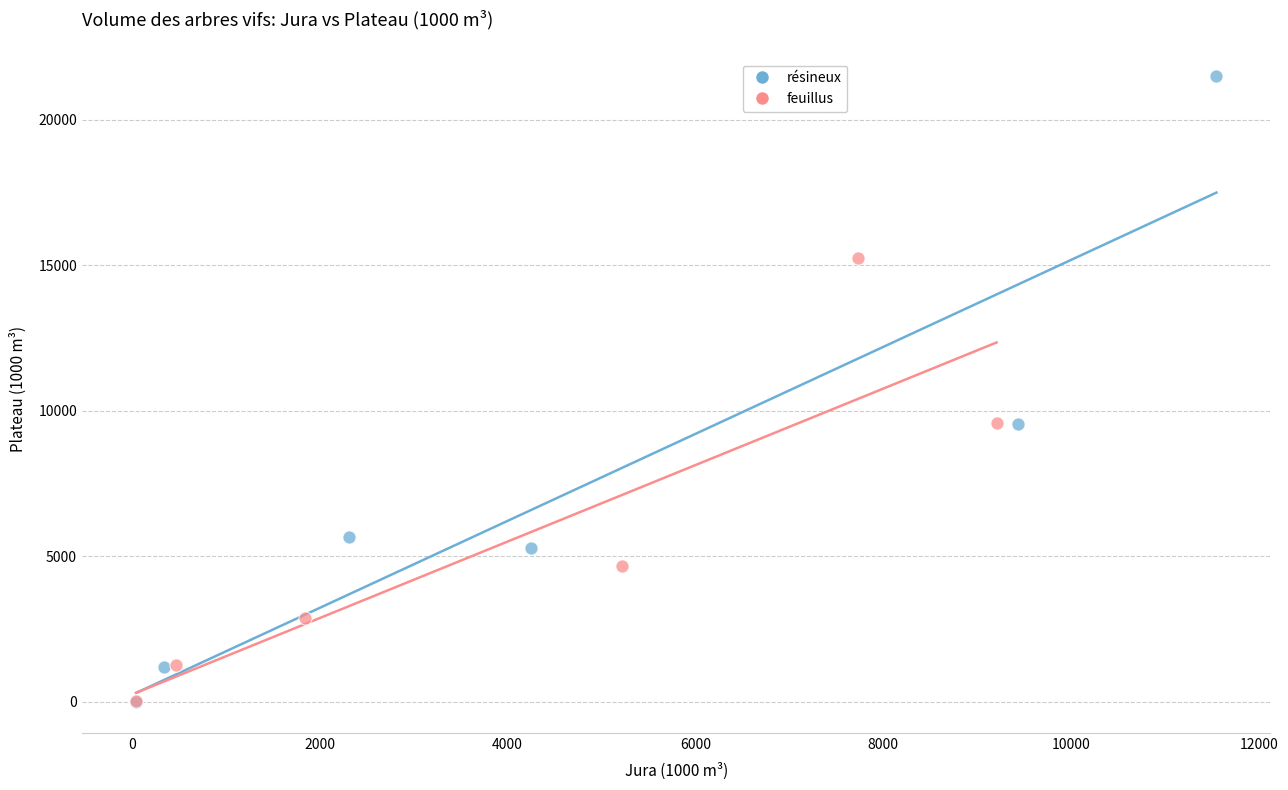

What are all the series names shown in the legend?

résineux, feuillus